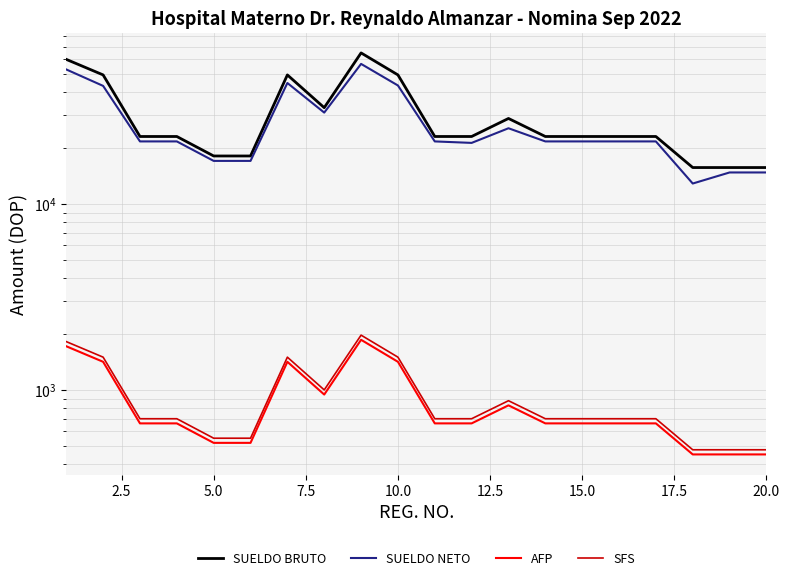

At how many categories does at least one series exceed 63890?

1